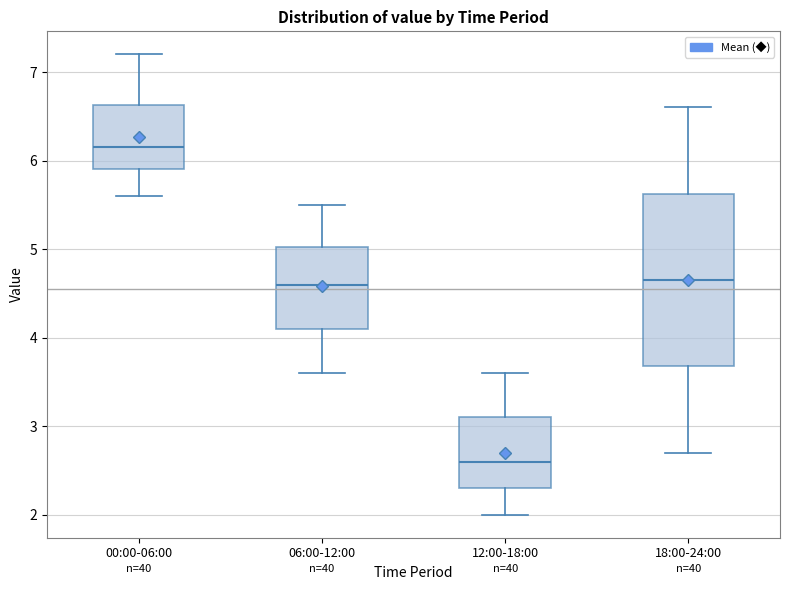

Reading left to right, transcribe this box plot: for each box, give where its median line is, the range the box spans, and where its two whiskers end, as read against the y-axis. The values are not printed on the chart, so give them approximately, as read against the axis.

00:00-06:00: median 6.2, box 5.9 to 6.6, whiskers 5.6 to 7.2
06:00-12:00: median 4.6, box 4.1 to 5.0, whiskers 3.6 to 5.5
12:00-18:00: median 2.6, box 2.3 to 3.1, whiskers 2.0 to 3.6
18:00-24:00: median 4.7, box 3.7 to 5.6, whiskers 2.7 to 6.6